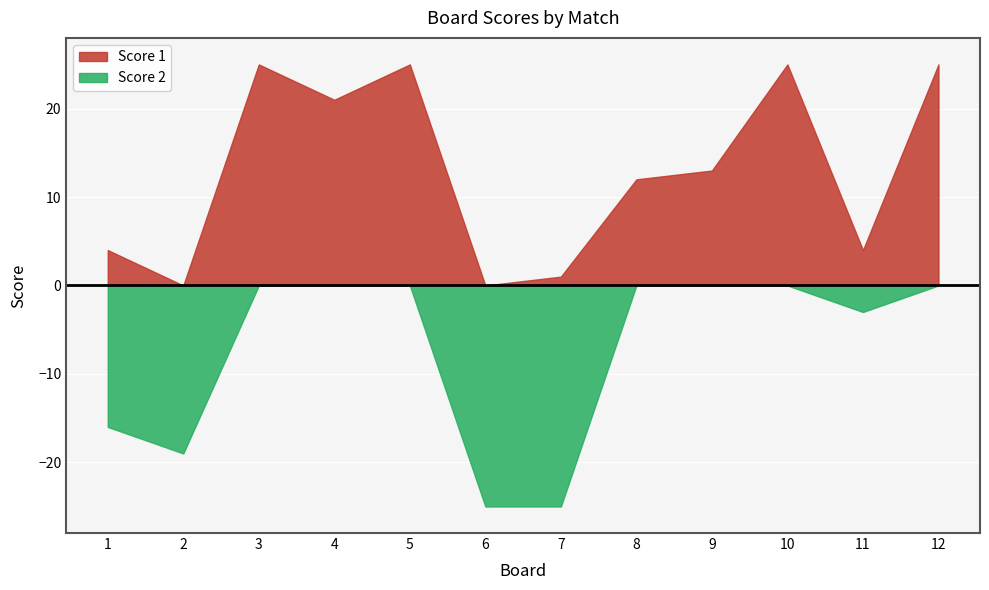

How many lines are shown in the chart?

2